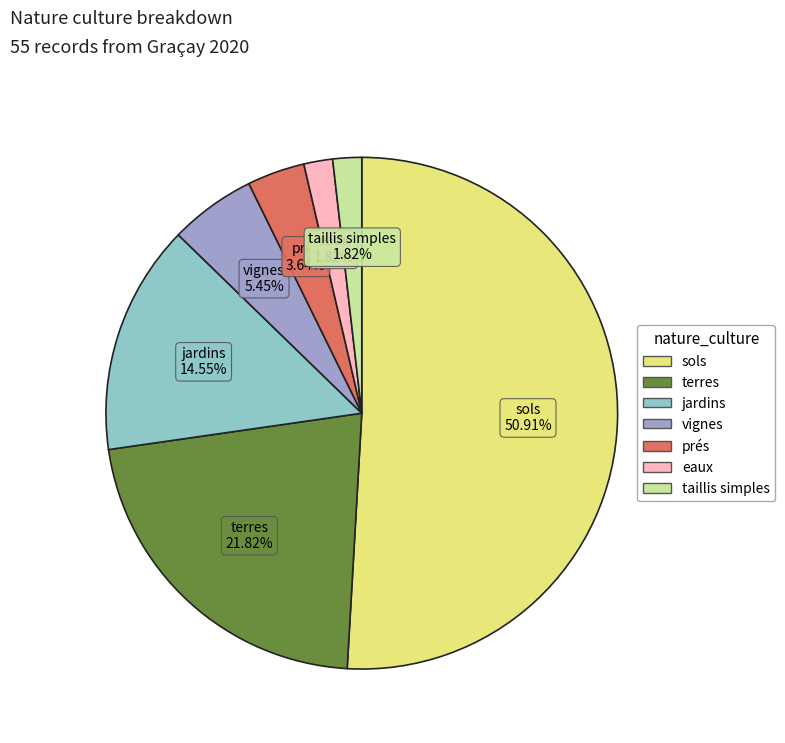

Combined, do prés and taillis simples account for over 50%?

No